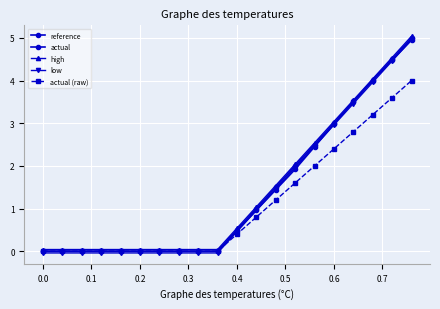

At how many categories does at least one series exceed 1?

9